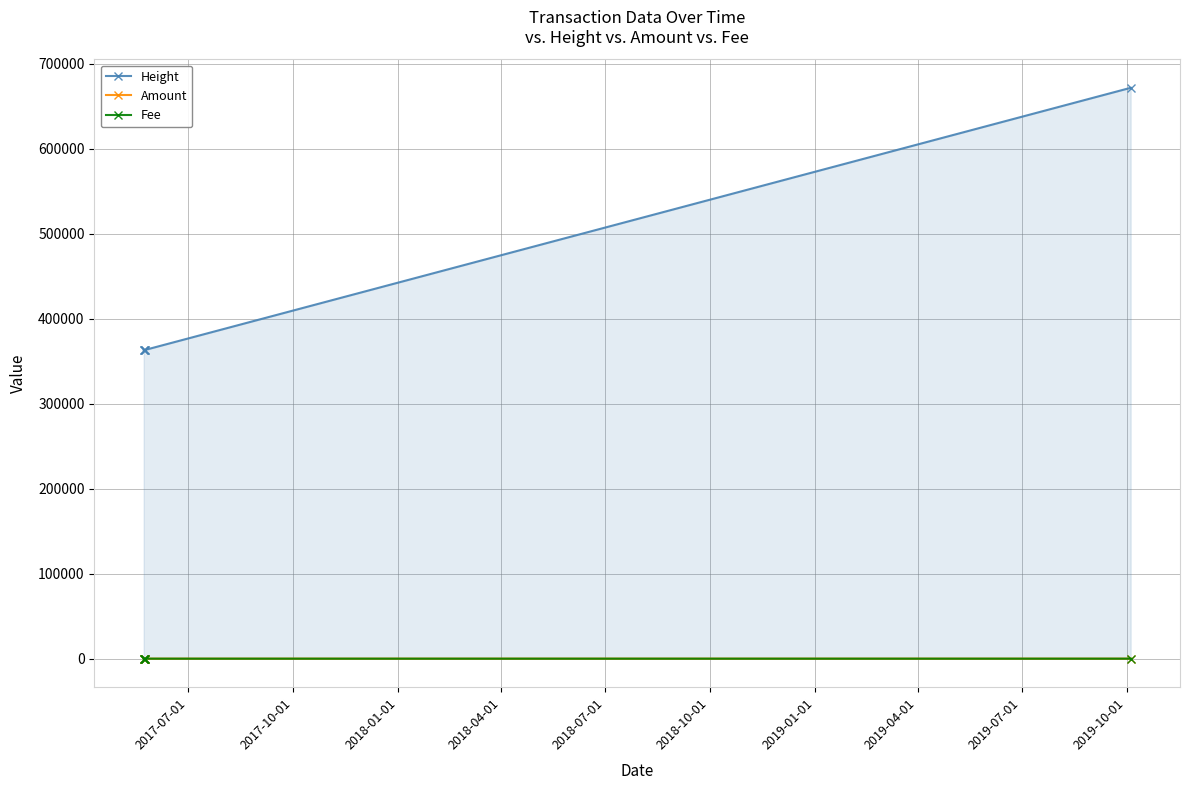

How many categories are shown in the chart?

5